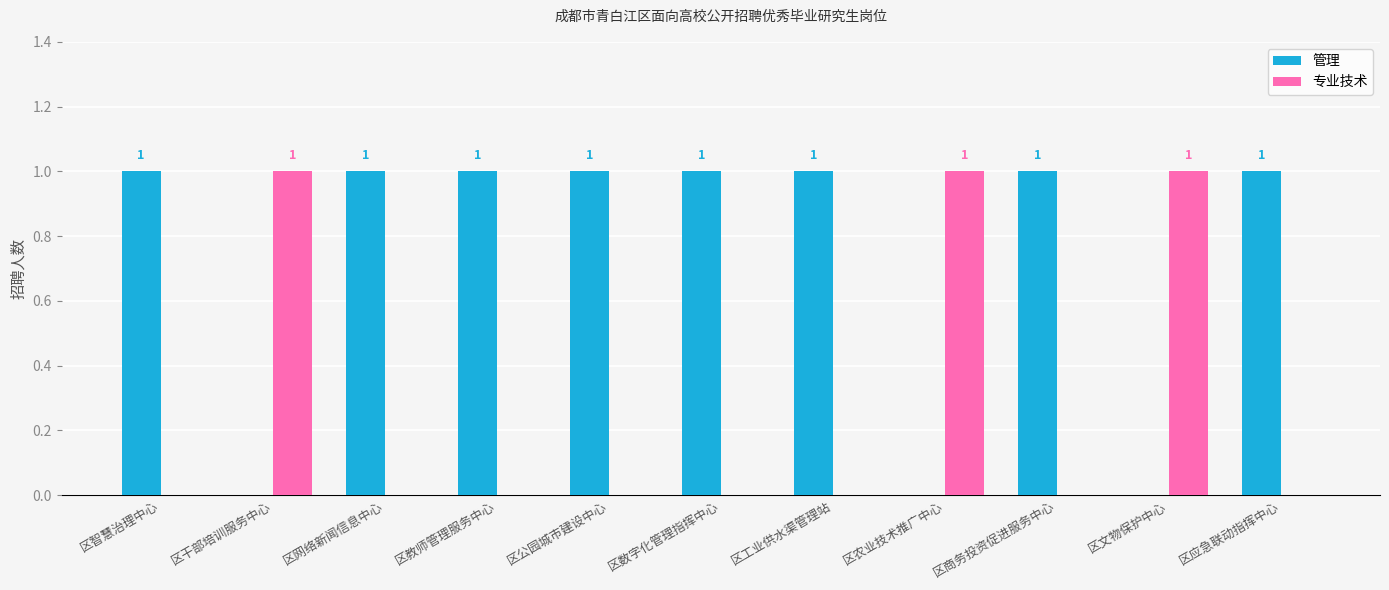

How many 专业技术 values are between 0 and 1?

11